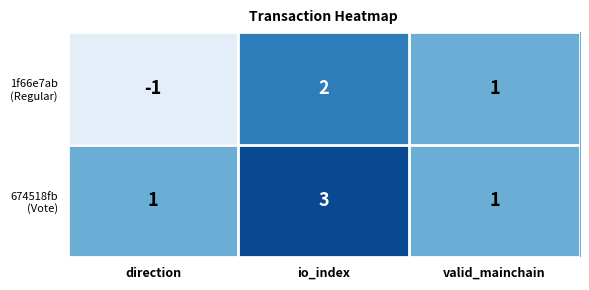

What is the maximum value shown in the chart?

3